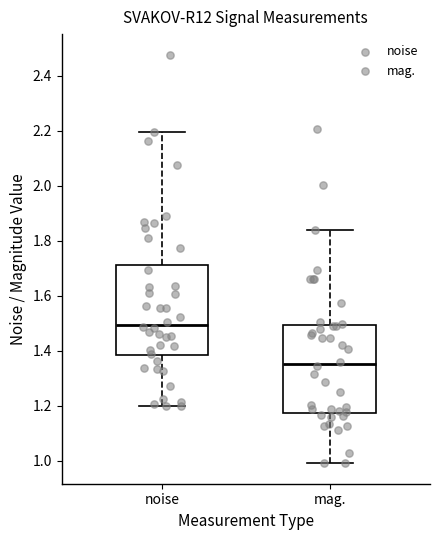

Reading left to right, read every box against the y-axis: the position of its median line, the range the box covers, and the ends of its whiskers. The values are not printed on the chart, so give them approximately, as read against the axis.

noise: median 1.50, box 1.38 to 1.72, whiskers 1.20 to 2.20
mag.: median 1.36, box 1.18 to 1.50, whiskers 1.00 to 1.84